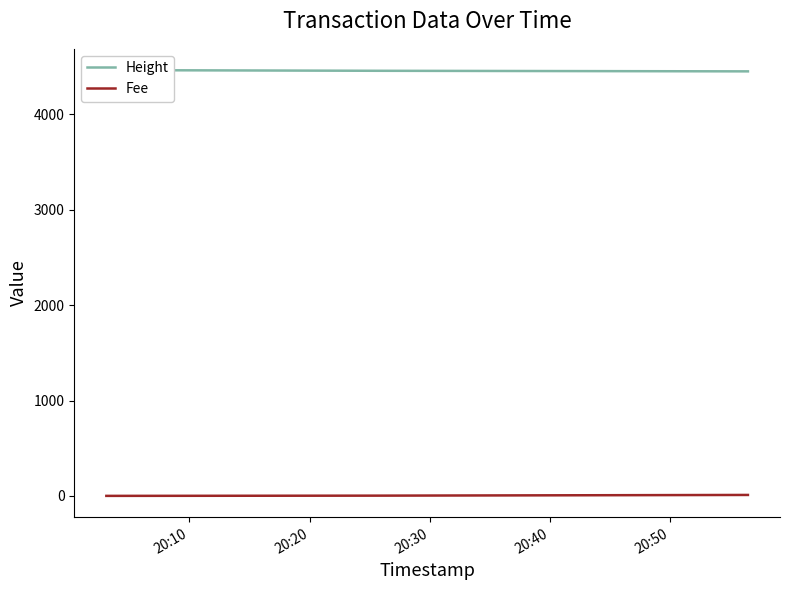

What is the sum of all Fee values?

12.3